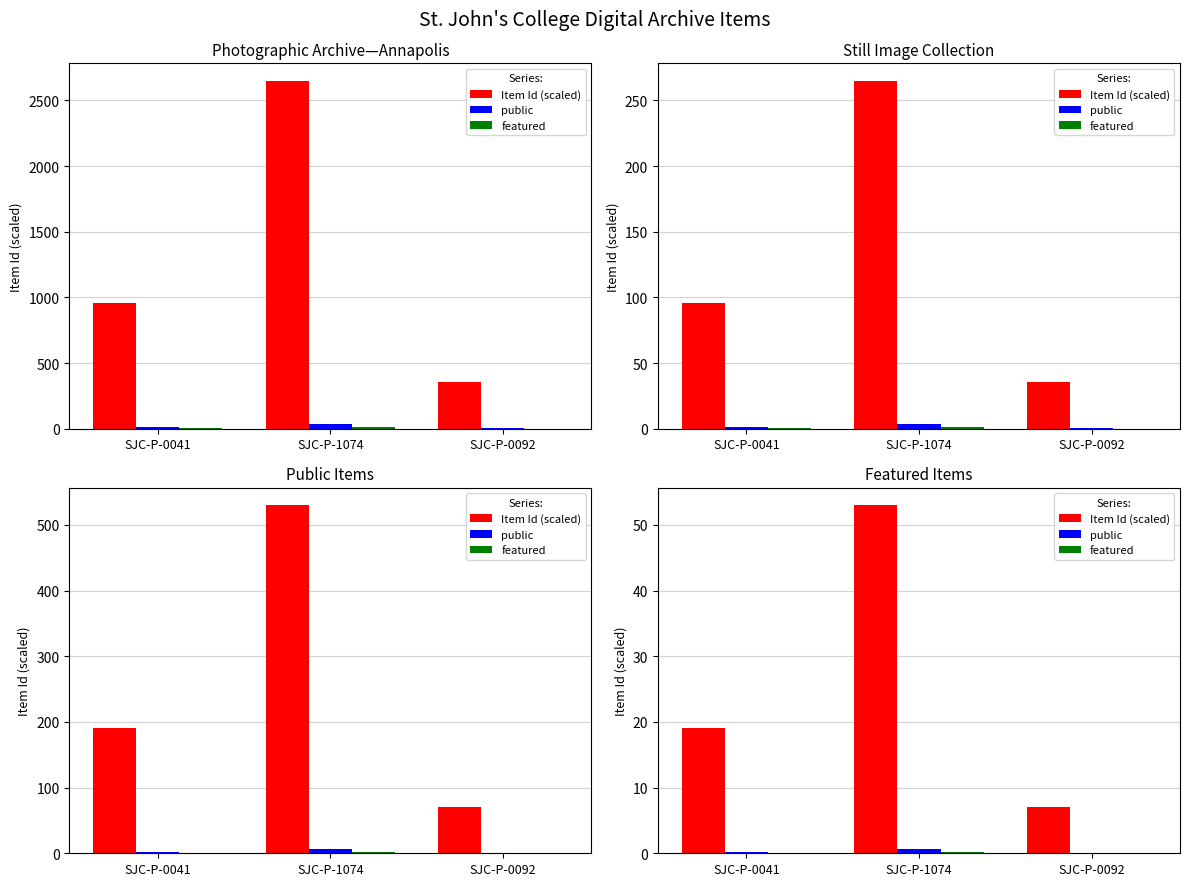

Does the chart contain stacked bars?

No